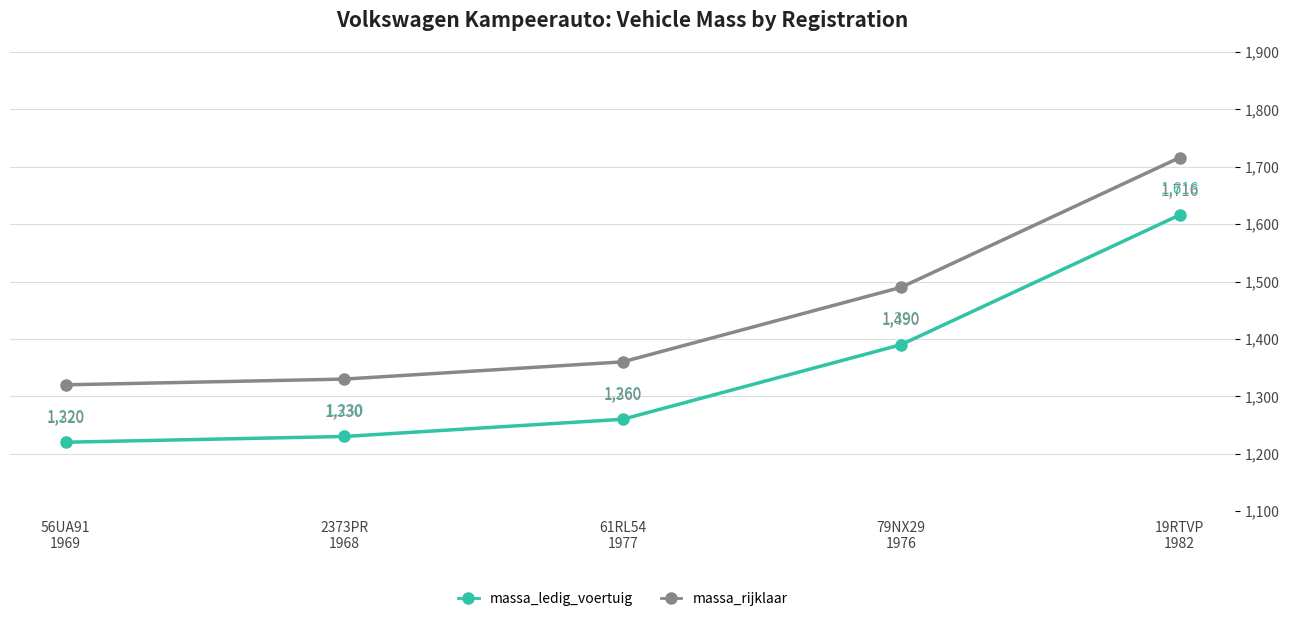

What is the average value of the massa_rijklaar series?

1443